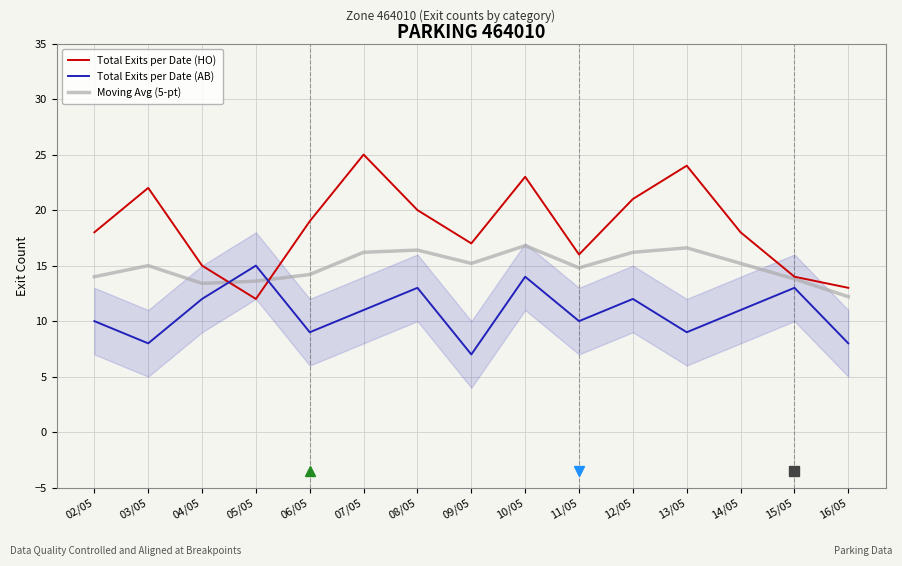

Which category has the highest value across all series?

07/05